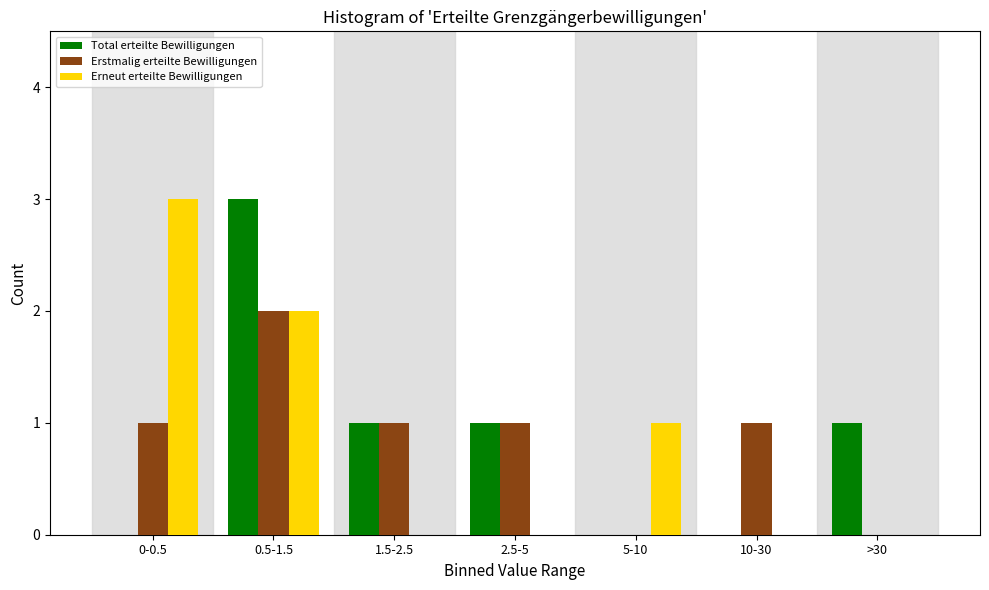

Reading right to left, list all the values displayed in this chart.

Total erteilte Bewilligungen: >30=1	10-30=0	5-10=0	2.5-5=1	1.5-2.5=1	0.5-1.5=3	0-0.5=0
Erstmalig erteilte Bewilligungen: >30=0	10-30=1	5-10=0	2.5-5=1	1.5-2.5=1	0.5-1.5=2	0-0.5=1
Erneut erteilte Bewilligungen: >30=0	10-30=0	5-10=1	2.5-5=0	1.5-2.5=0	0.5-1.5=2	0-0.5=3